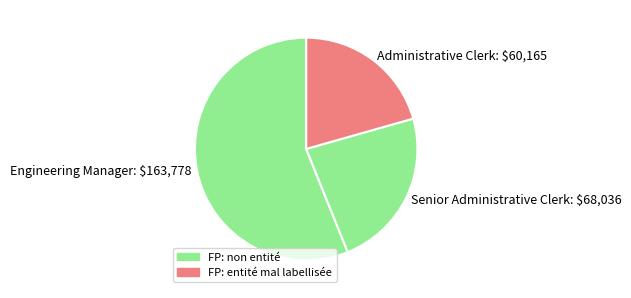

Which has a higher value, Engineering Manager or Senior Administrative Clerk?

Engineering Manager